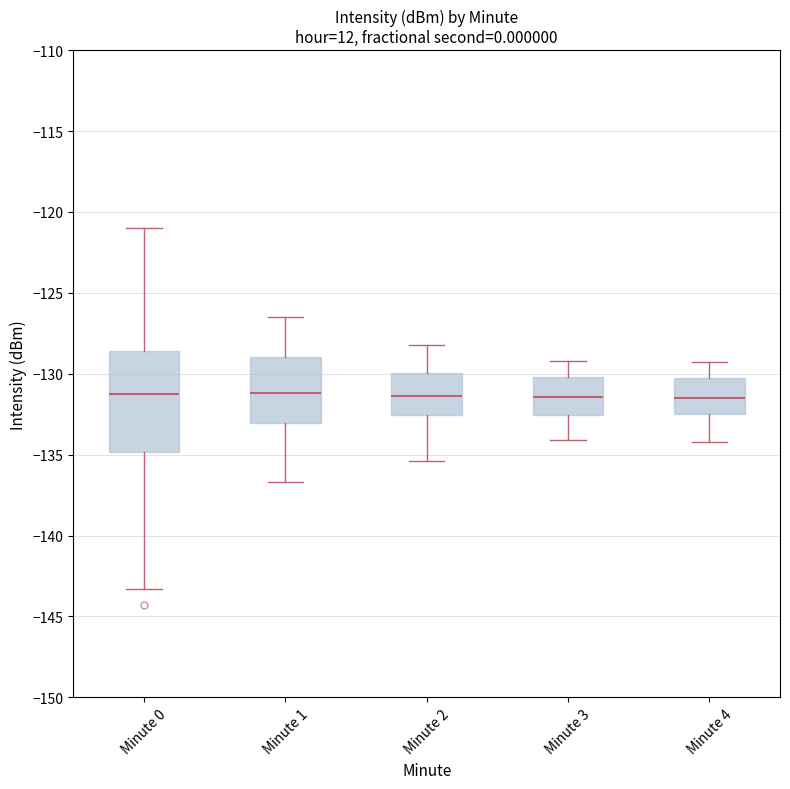

Reading left to right, read every box against the y-axis: the position of its median line, the range the box covers, and the ends of its whiskers. The values are not printed on the chart, so give them approximately, as read against the axis.

Minute 0: median -131.5, box -135.0 to -128.5, whiskers -143.5 to -121.0
Minute 1: median -131.0, box -133.0 to -129.0, whiskers -136.5 to -126.5
Minute 2: median -131.5, box -132.5 to -130.0, whiskers -135.5 to -128.0
Minute 3: median -131.5, box -132.5 to -130.0, whiskers -134.0 to -129.0
Minute 4: median -131.5, box -132.5 to -130.0, whiskers -134.0 to -129.5